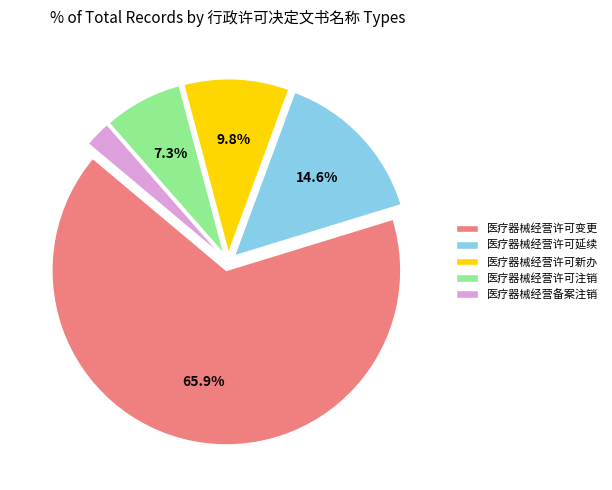

Is there a majority slice in this chart?

Yes